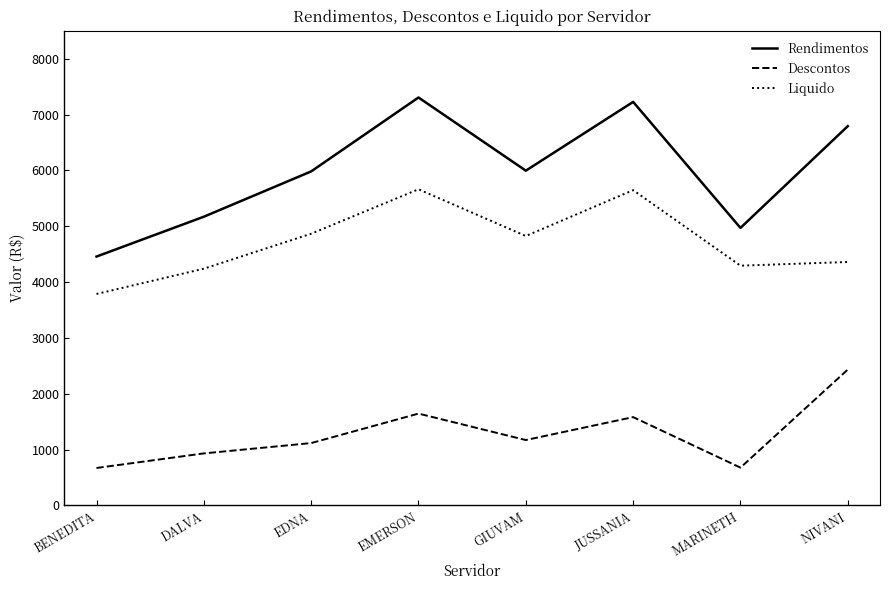

What is the difference between the maximum and second lowest values in the Liquido series?

1422.0